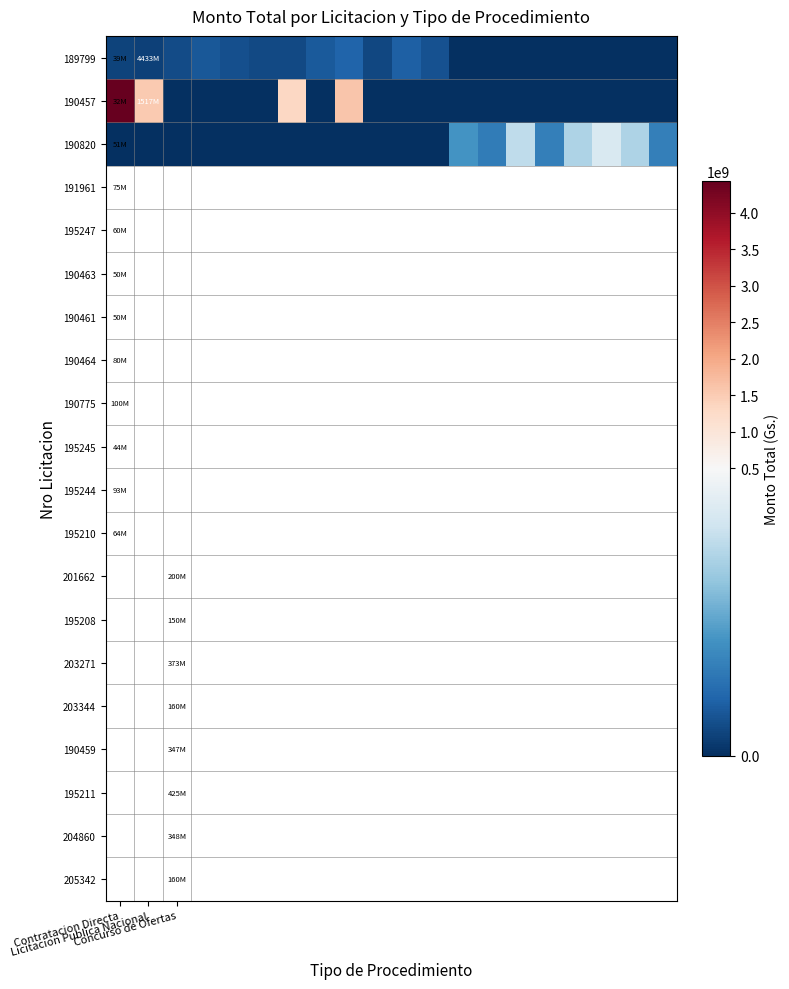

Rank the series by their maximum value, from lowest to highest.

189799, 190820, 190457